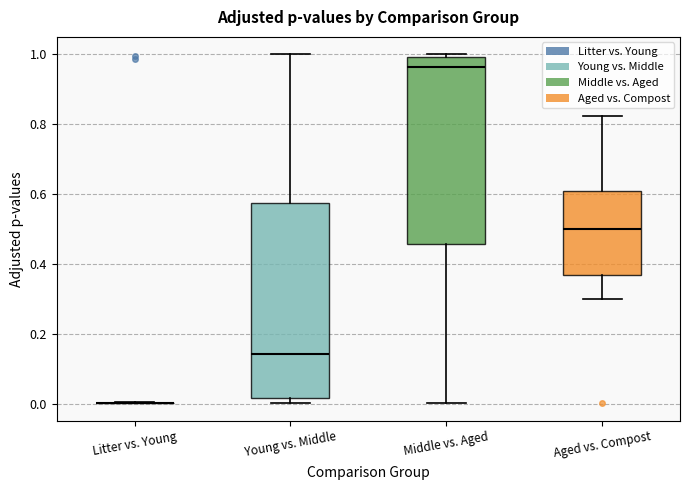

Reading left to right, read every box against the y-axis: the position of its median line, the range the box covers, and the ends of its whiskers. The values are not printed on the chart, so give them approximately, as read against the axis.

Litter vs. Young: box collapsed to a line at 0.00, whiskers 0.00 to 0.00
Young vs. Middle: median 0.14, box 0.02 to 0.58, whiskers 0.00 to 1.00
Middle vs. Aged: median 0.96, box 0.46 to 1.00, whiskers 0.00 to 1.00 (just above the box's upper edge)
Aged vs. Compost: median 0.50, box 0.36 to 0.60, whiskers 0.30 to 0.82